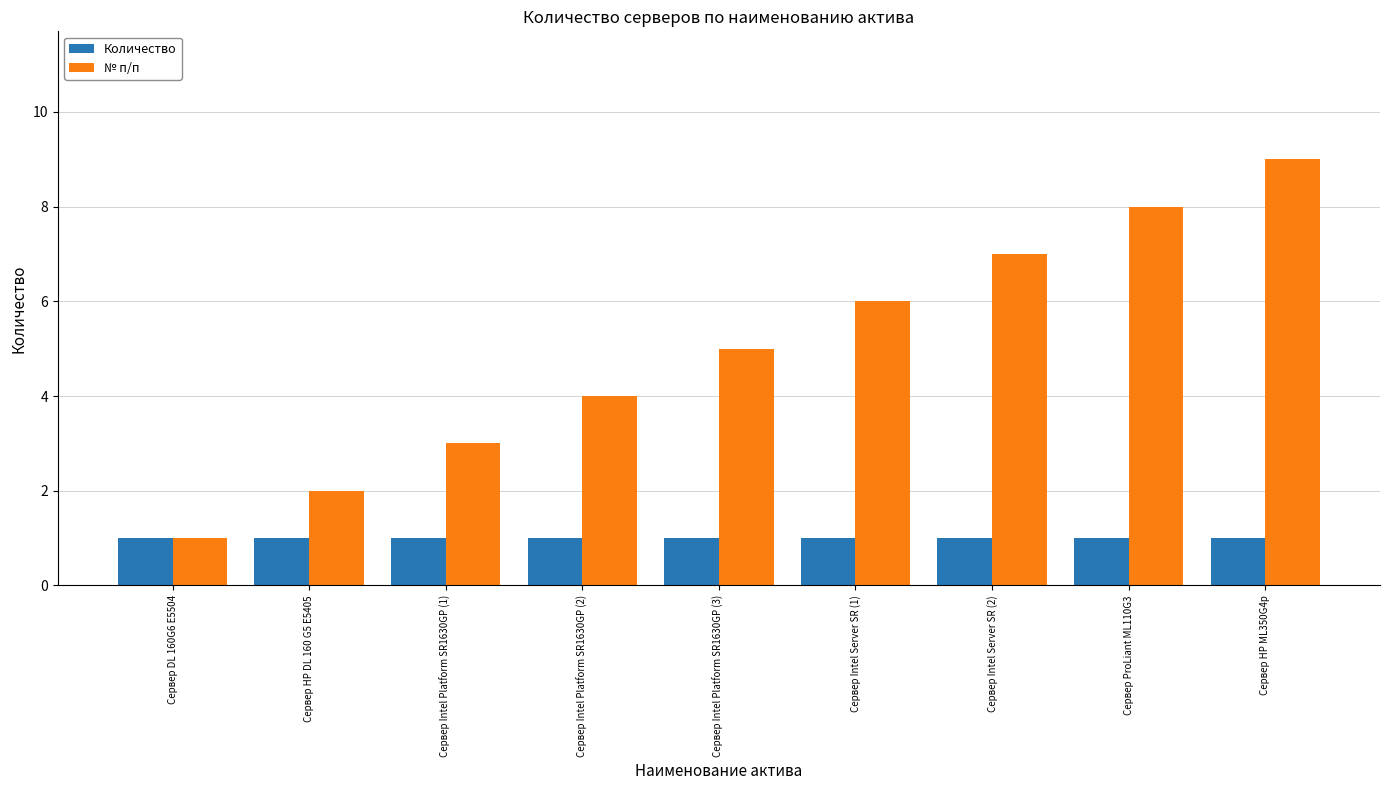

What is the label of the 5th bar from the left?

Сервер Intel Platform SR1630GP (3)